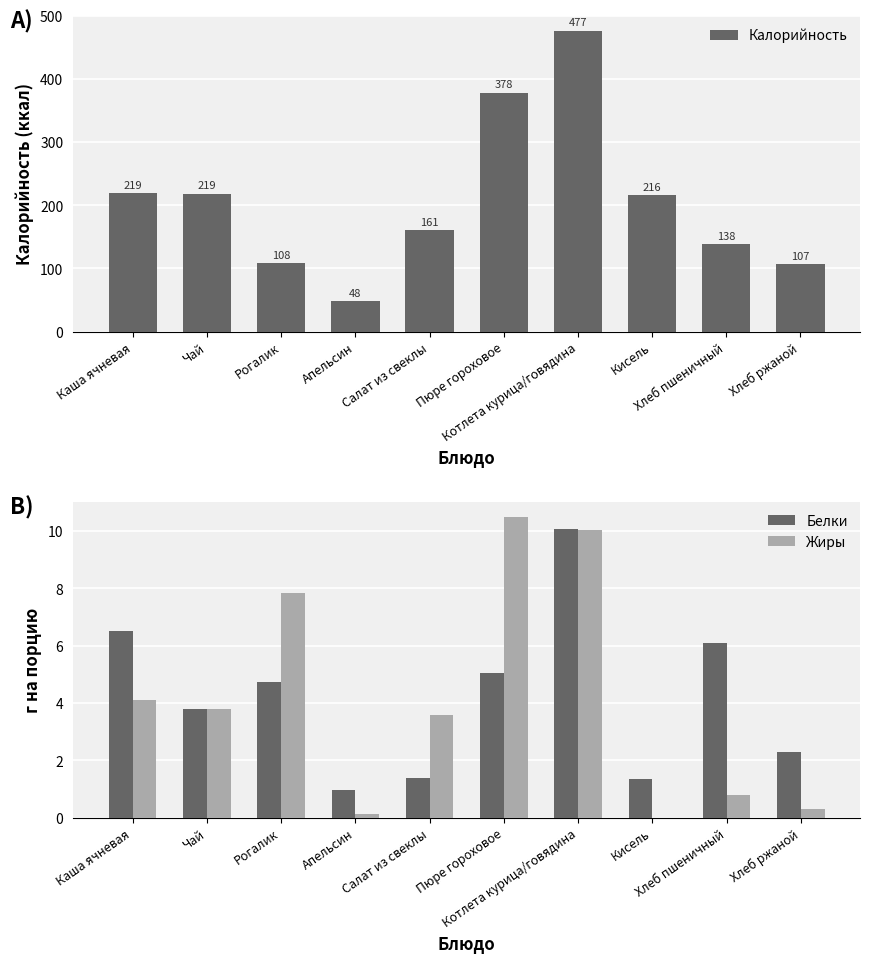

What position from the left is Пюре гороховое?

6